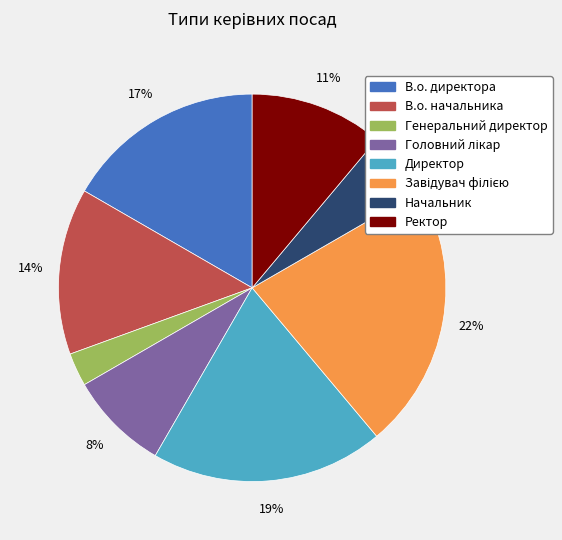

How many slices are in this pie chart?

8